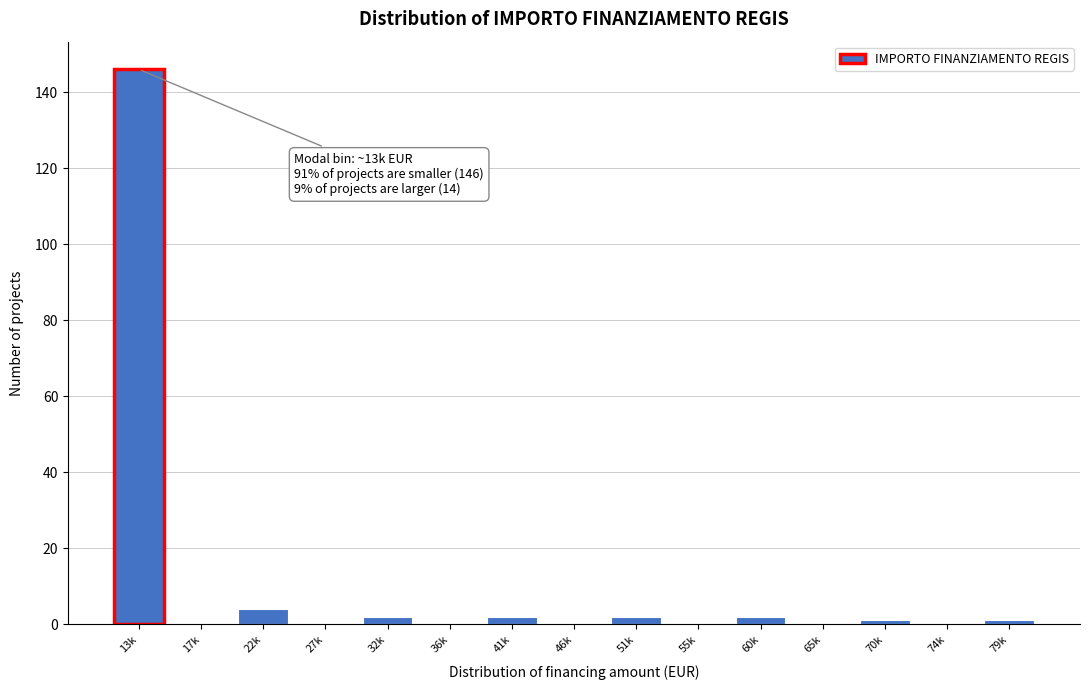

Reading left to right, extract all data points from this chart.

13k=146	17k=0	22k=4	27k=0	32k=2	36k=0	41k=2	46k=0	51k=2	55k=0	60k=2	65k=0	70k=1	74k=0	79k=1